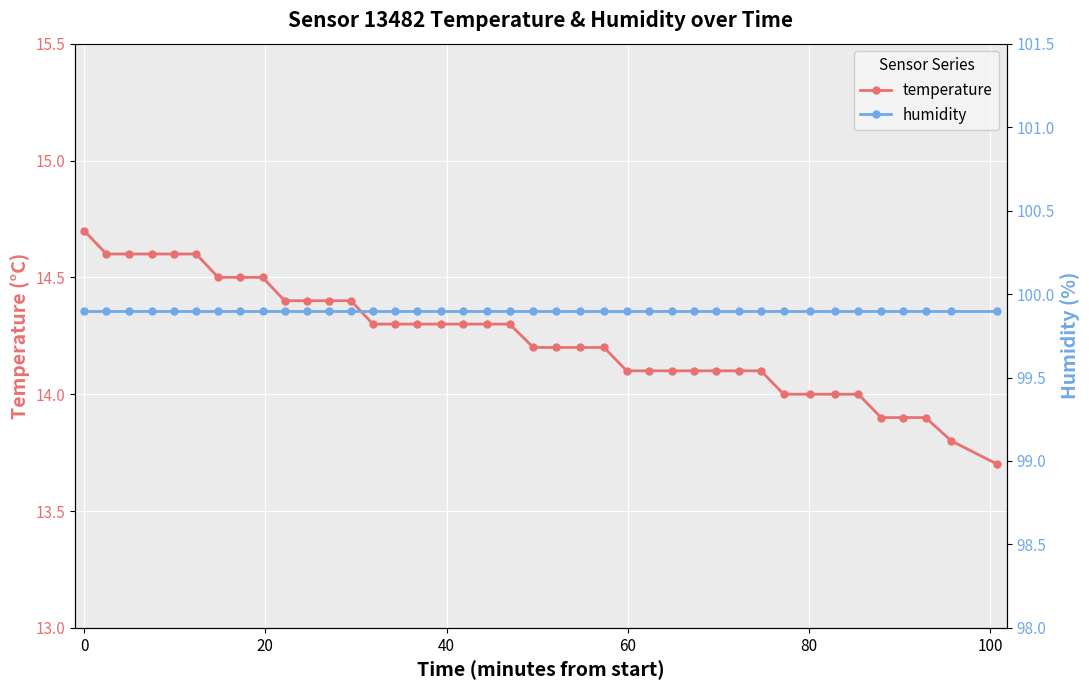

What is the lowest value of the temperature series?

13.7